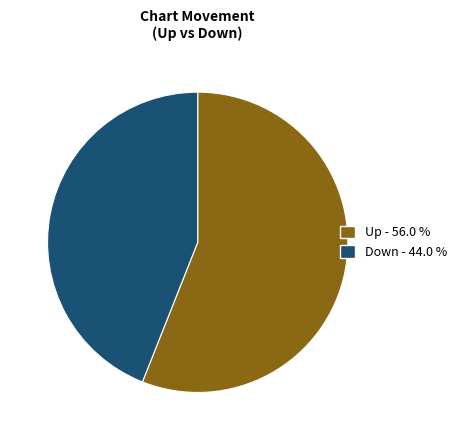

Is there any slice that represents more than half of the pie?

Yes